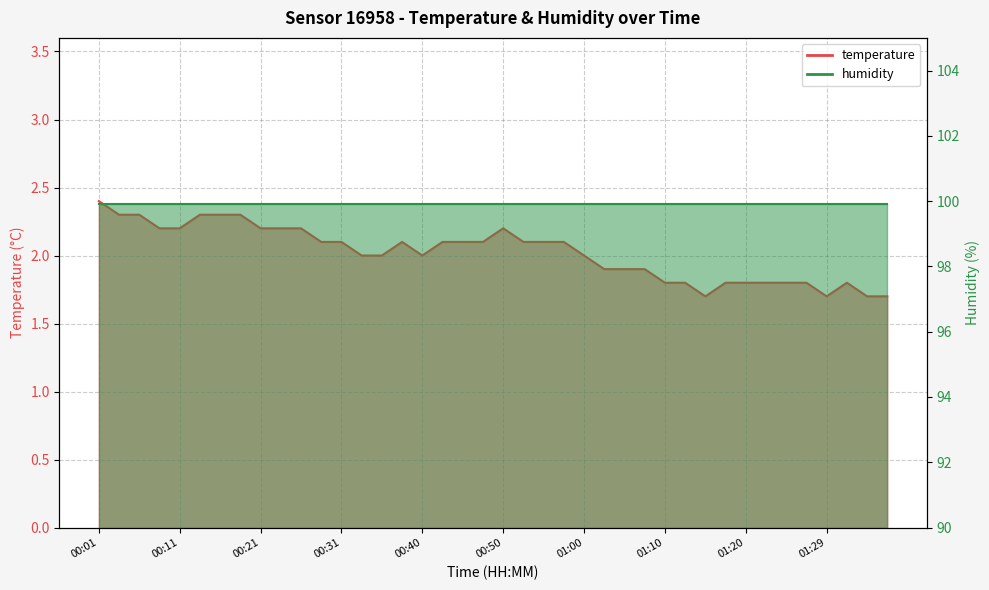

Rank the categories by value from lowest to highest.

01:15, 01:29, 01:34, 01:37, 01:10, 01:12, 01:17, 01:20, 01:22, 01:25, 01:27, 01:32, 01:02, 01:05, 01:07, 00:33, 00:36, 00:40, 01:00, 00:28, 00:31, 00:38, 00:43, 00:45, 00:48, 00:53, 00:55, 00:58, 00:09, 00:11, 00:21, 00:23, 00:26, 00:50, 00:04, 00:06, 00:13, 00:16, 00:18, 00:01